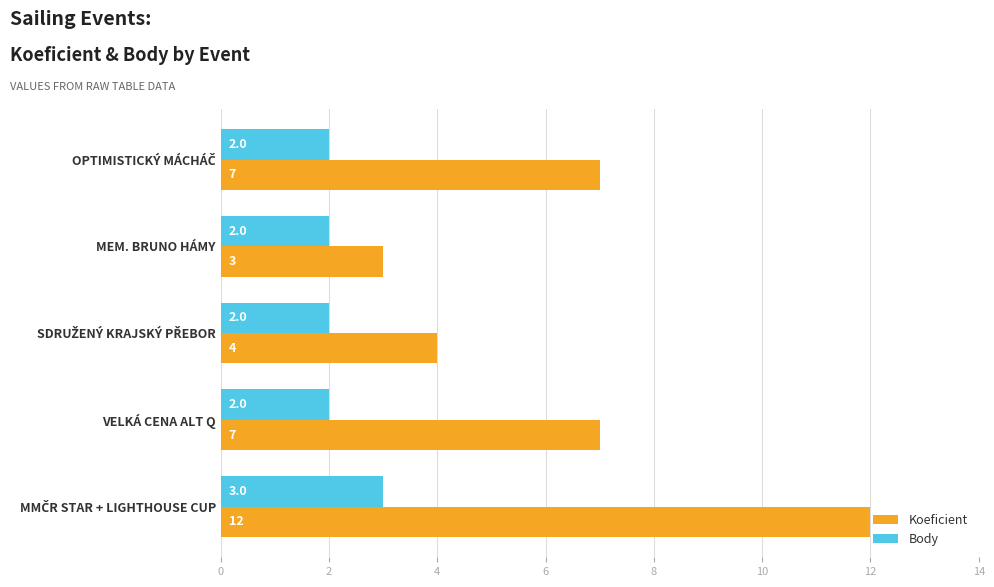

How many Koeficient values are between 4 and 7?

3